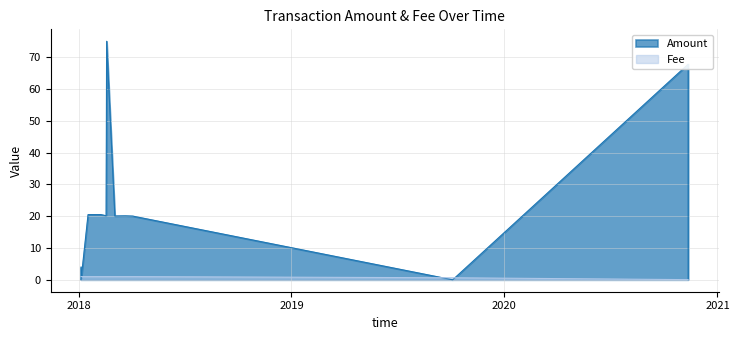

Does the chart have visible grid lines?

Yes